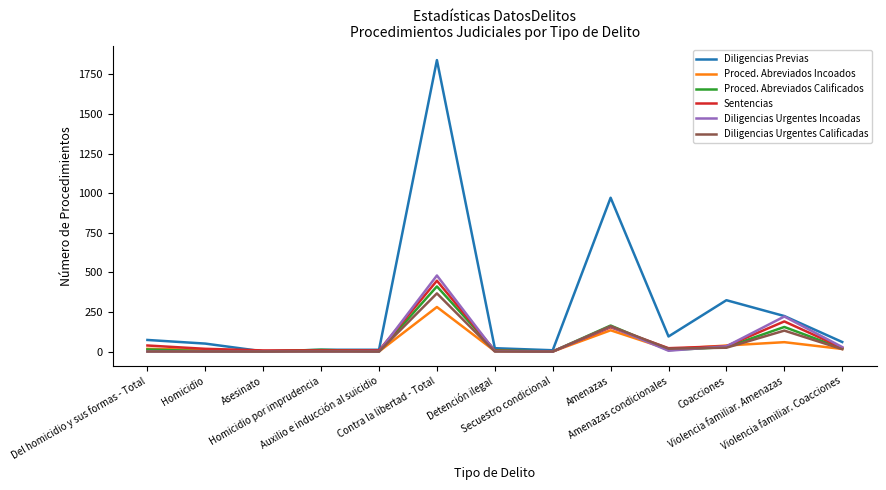

How many categories are shown in the chart?

13